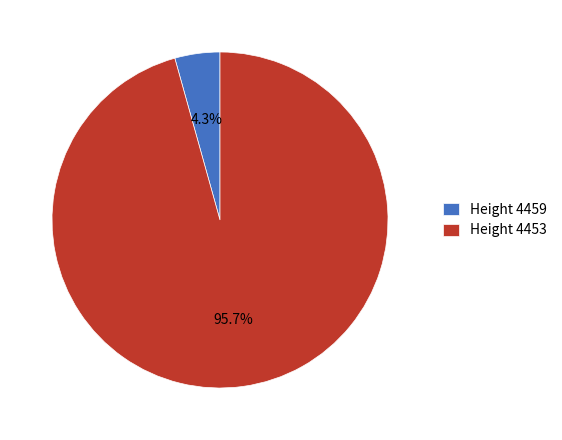

Rank the categories by value from lowest to highest.

Height 4459, Height 4453